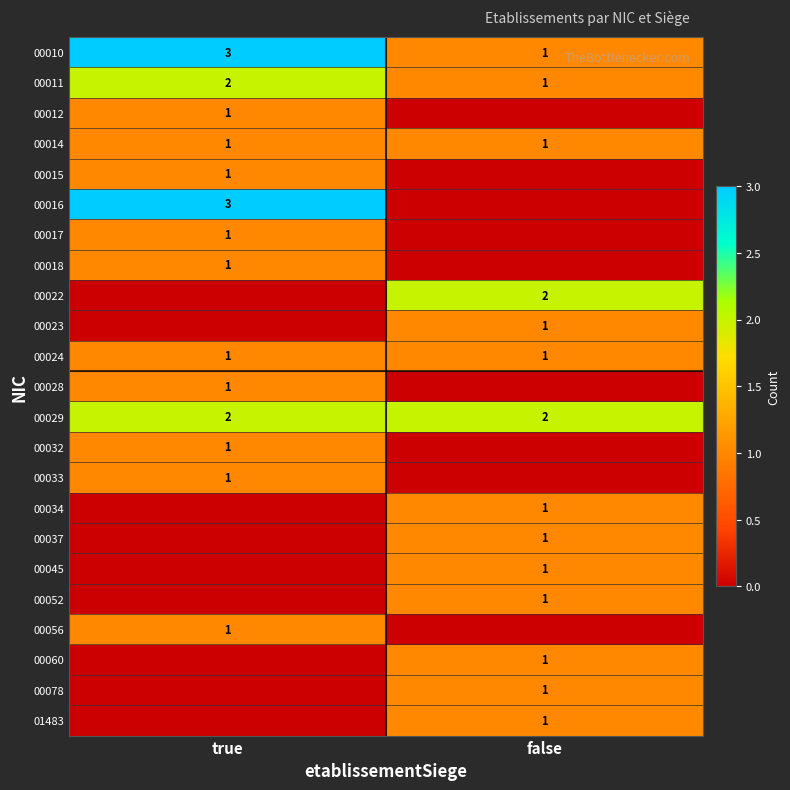

What is the difference between the maximum and minimum values in the 00011 series?

1